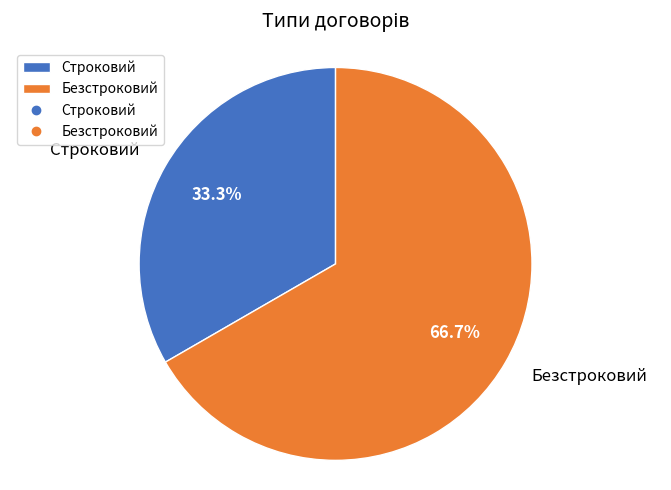

Combined, do Строковий and Безстроковий account for over 50%?

Yes